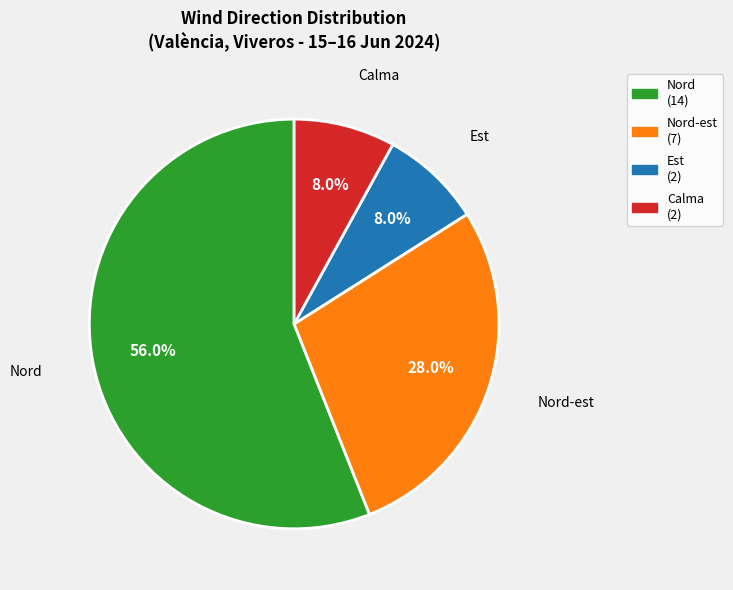

Is there any slice that represents more than half of the pie?

Yes